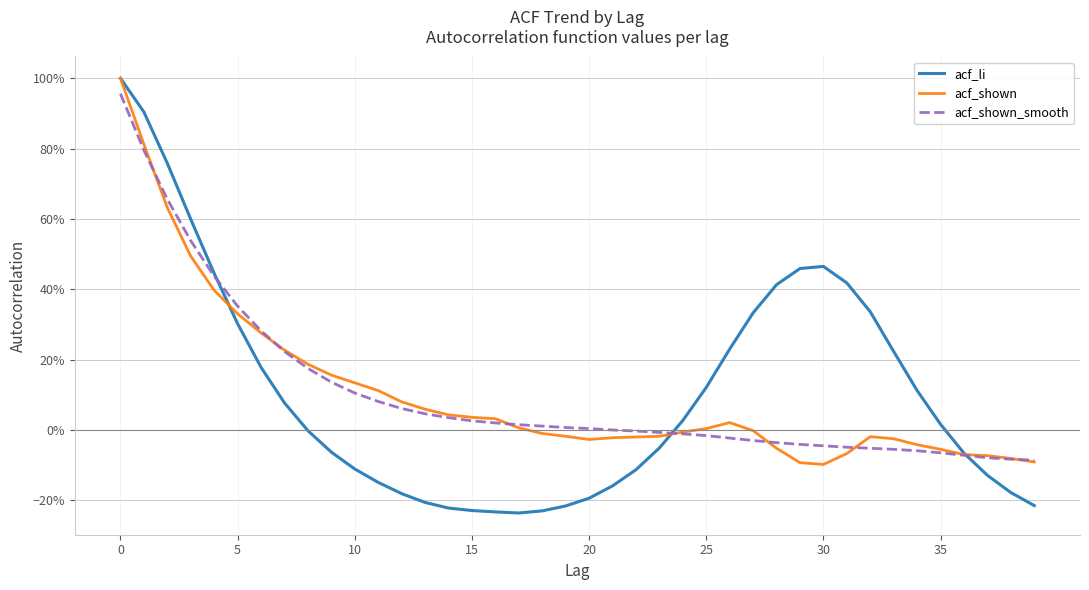

List the series in order of their peak value, lowest first.

acf_shown_smooth, acf_li, acf_shown